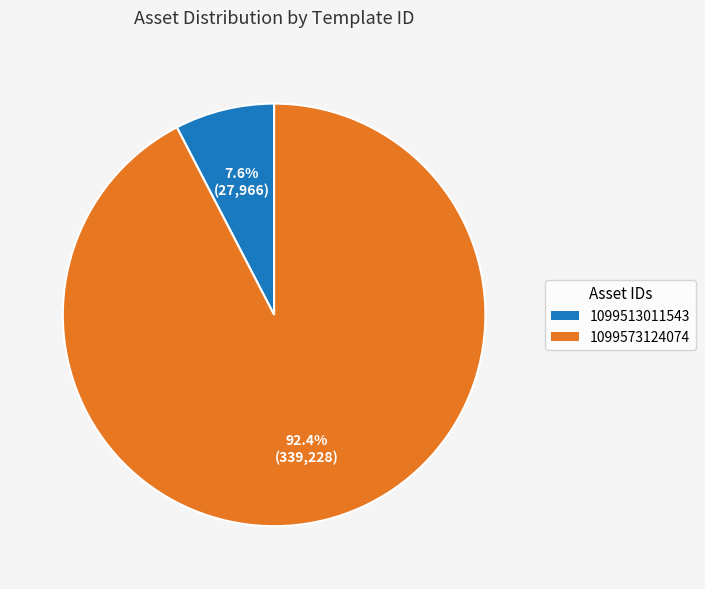

How many segments does this pie chart have?

2